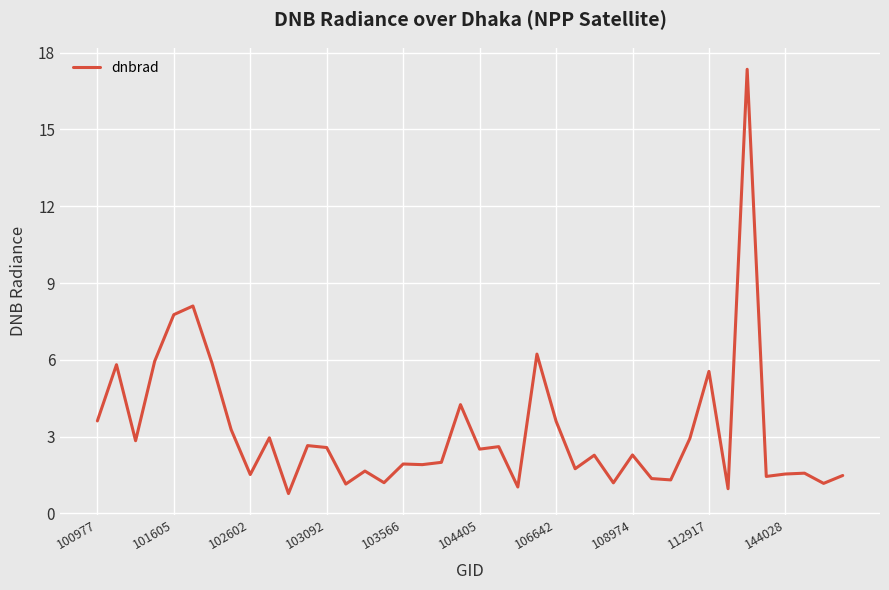

What is the minimum value shown in the chart?

0.8